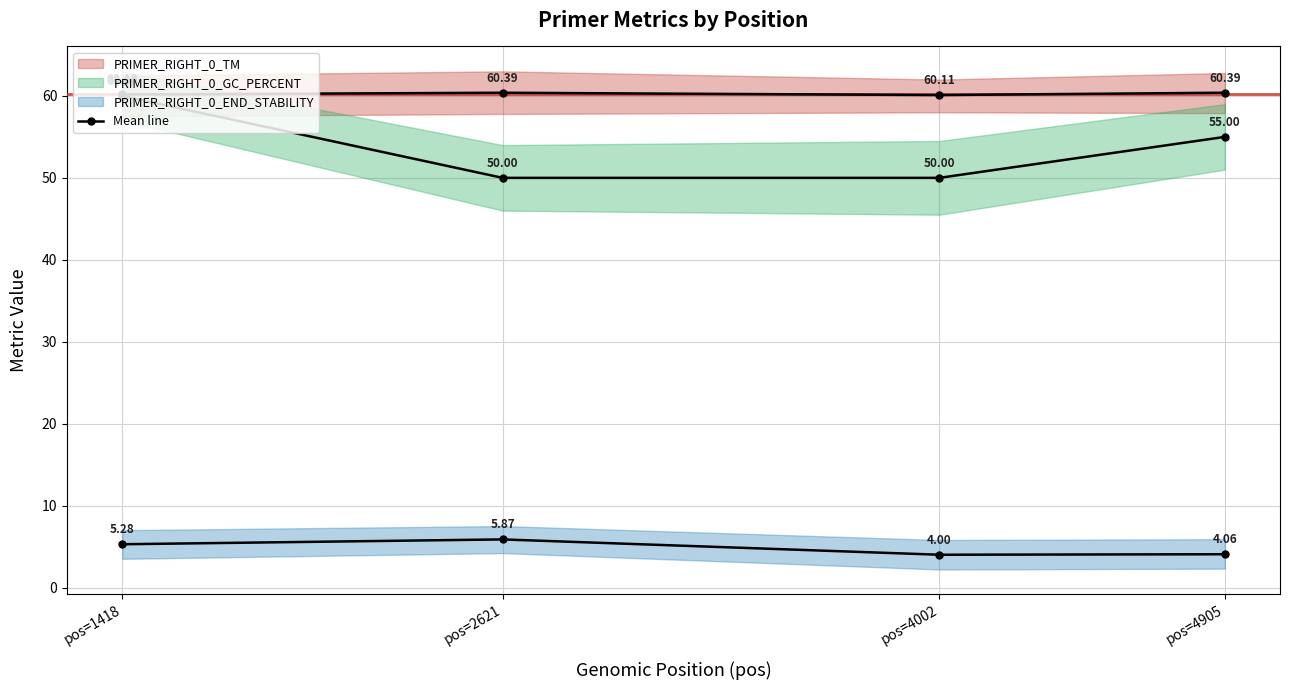

Which series has the largest range (max minus min)?

PRIMER_RIGHT_0_GC_PERCENT (mean)